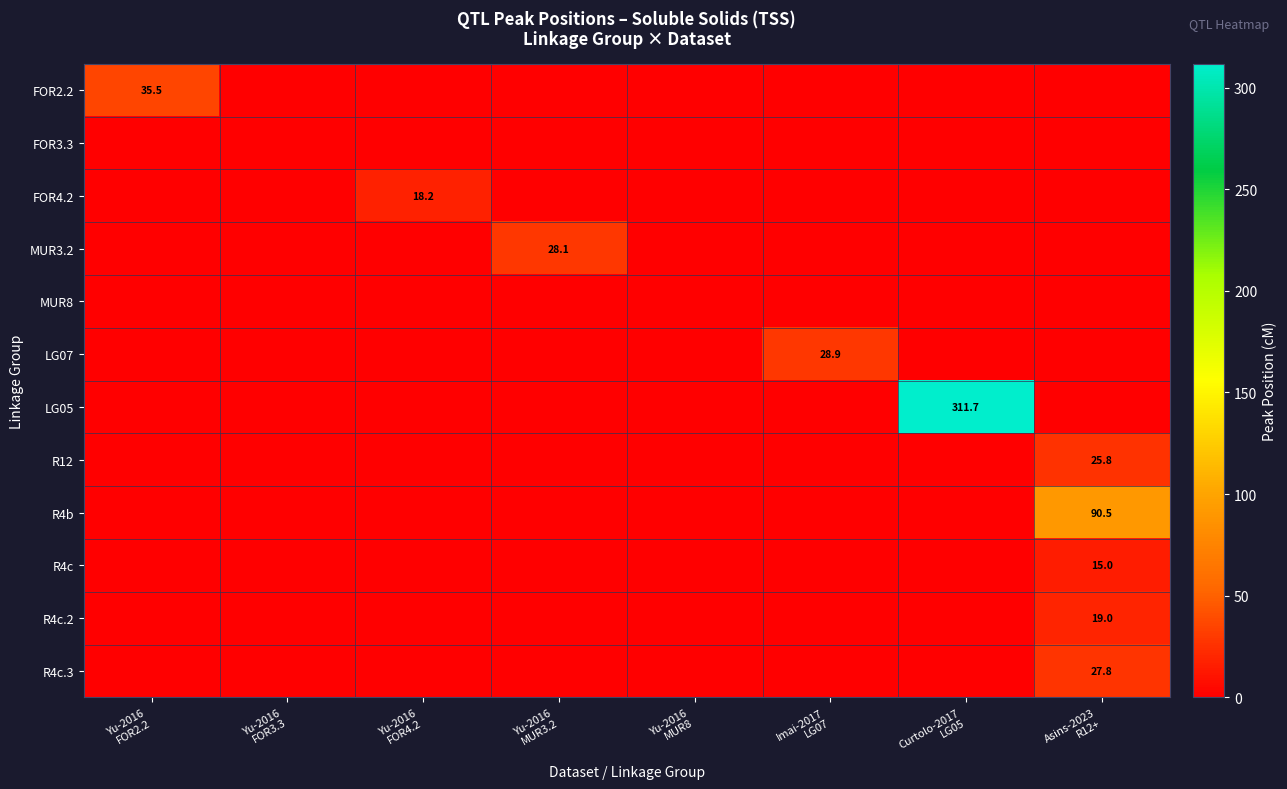

The R4c.3 series shows -17.7 at Yu-2016 MUR3.2. True or false?

False